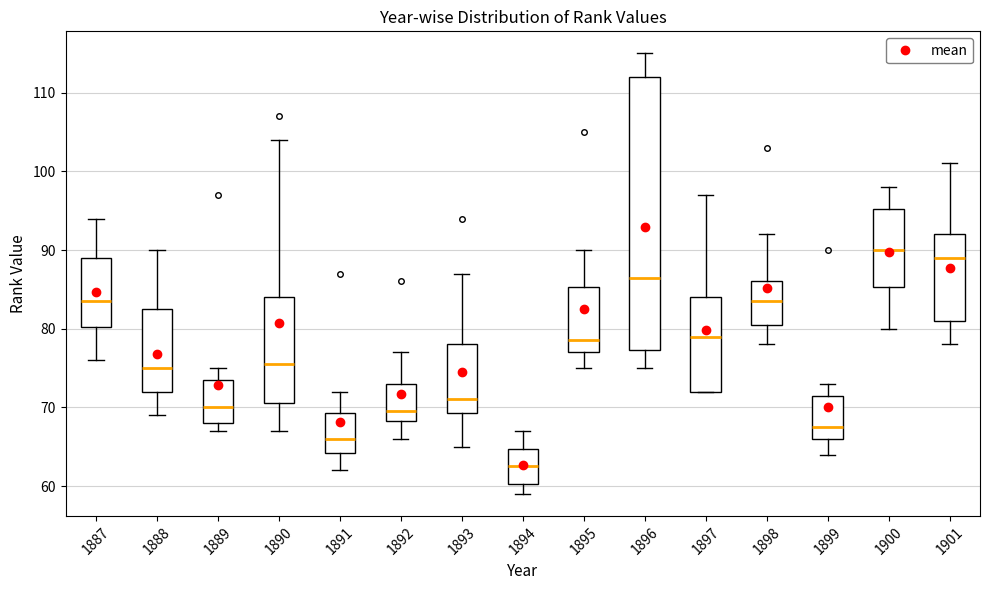

Reading left to right, read every box against the y-axis: the position of its median line, the range the box covers, and the ends of its whiskers. The values are not printed on the chart, so give them approximately, as read against the axis.

1887: median 84, box 80 to 89, whiskers 76 to 94
1888: median 75, box 72 to 83, whiskers 69 to 90
1889: median 70, box 68 to 74, whiskers 67 to 75
1890: median 76, box 71 to 84, whiskers 67 to 104
1891: median 66, box 64 to 69, whiskers 62 to 72
1892: median 70, box 68 to 73, whiskers 66 to 77
1893: median 71, box 69 to 78, whiskers 65 to 87
1894: median 63, box 60 to 65, whiskers 59 to 67
1895: median 79, box 77 to 85, whiskers 75 to 90
1896: median 87, box 77 to 112, whiskers 75 to 115
1897: median 79, box 72 to 84, whiskers 72 to 97
1898: median 84, box 81 to 86, whiskers 78 to 92
1899: median 68, box 66 to 72, whiskers 64 to 73
1900: median 90, box 85 to 95, whiskers 80 to 98
1901: median 89, box 81 to 92, whiskers 78 to 101